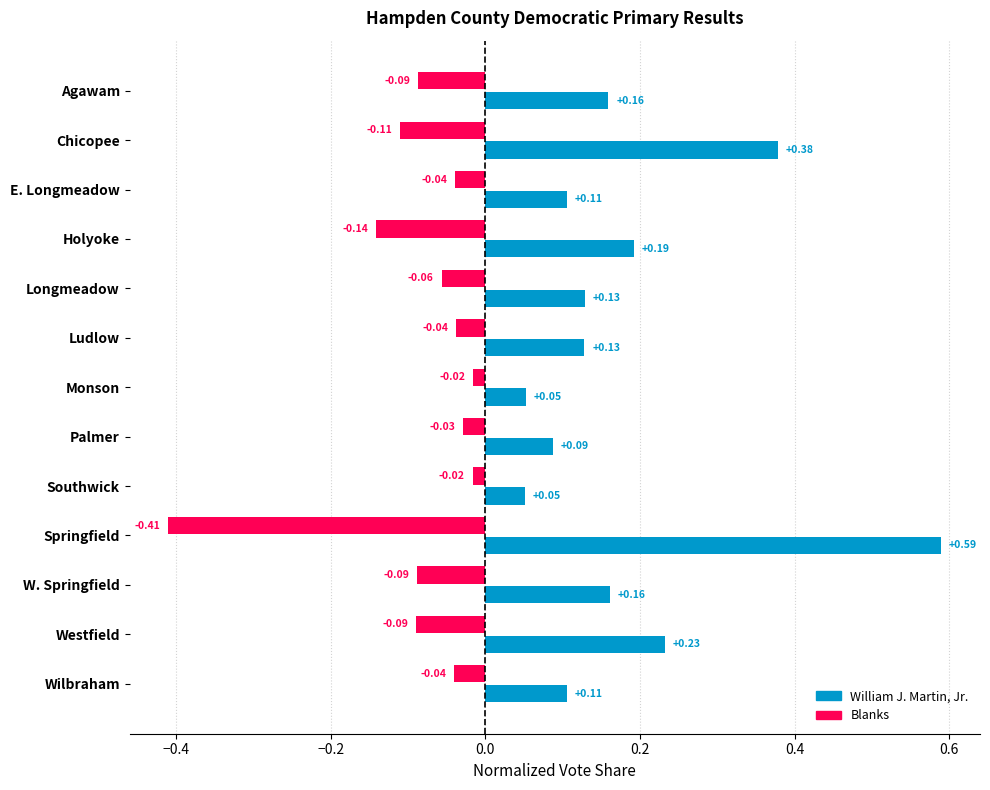

At which category does the chart reach its minimum across all series?

Springfield